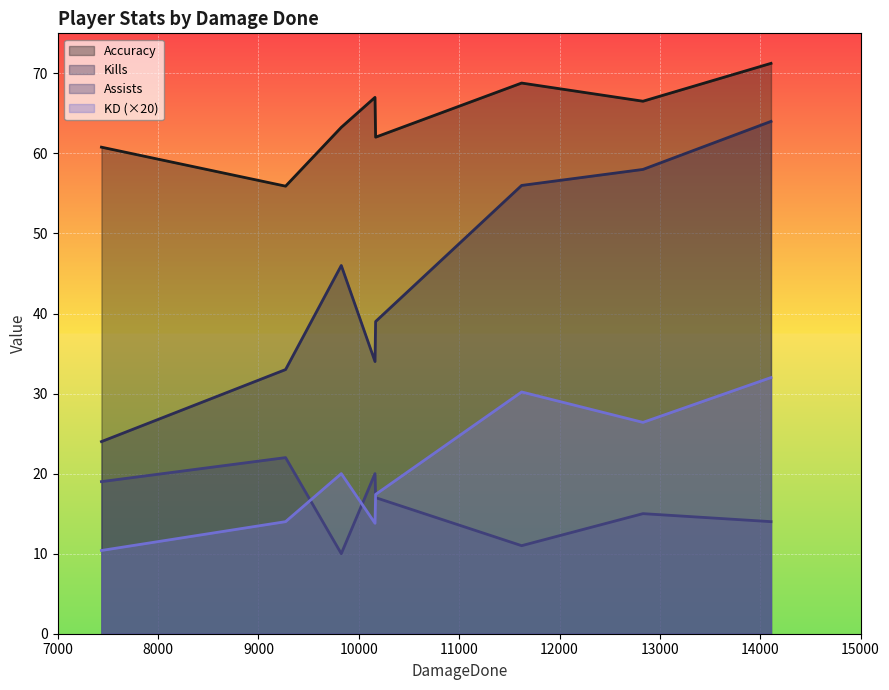

What is the minimum value shown in the chart?

10.0